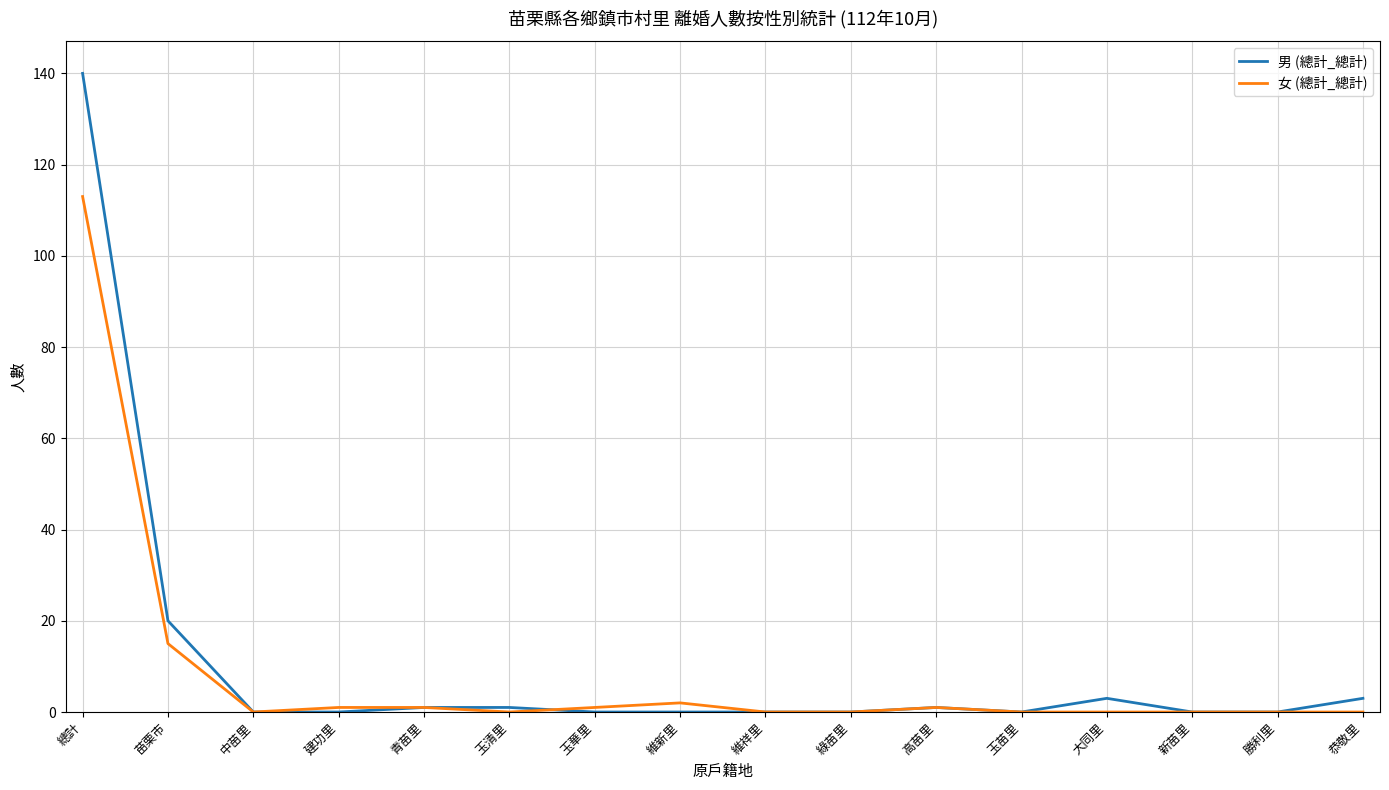

Which series has the widest spread of values?

男 (總計_總計)